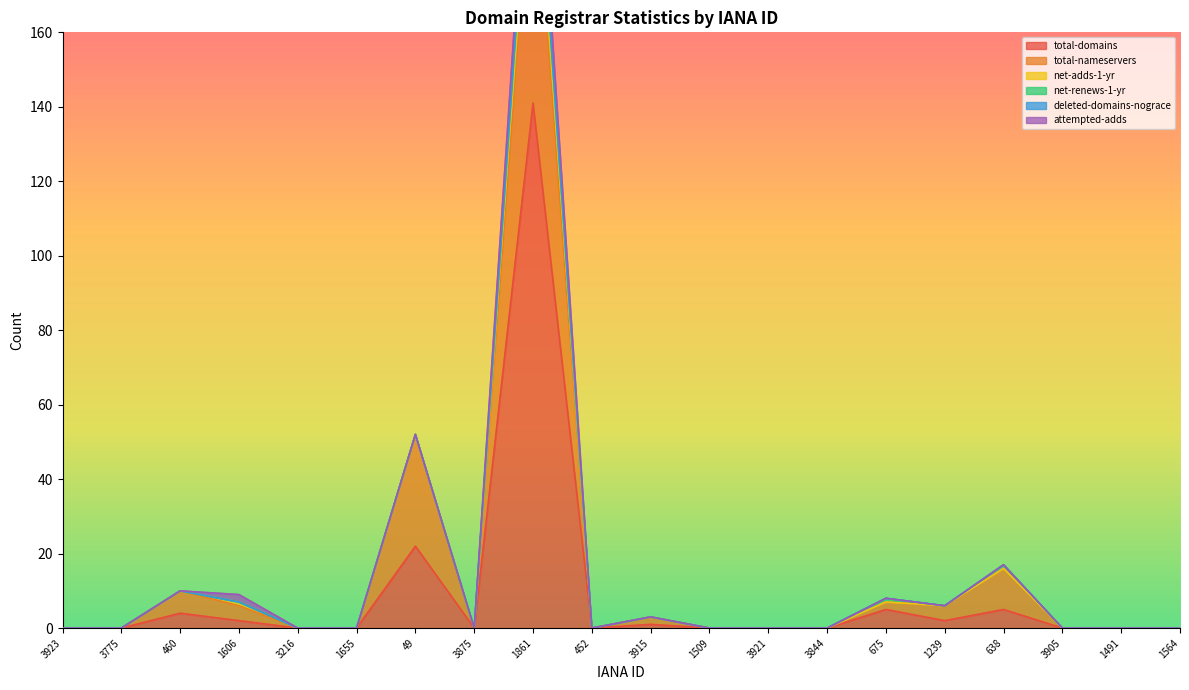

Which series has the widest spread of values?

total-domains